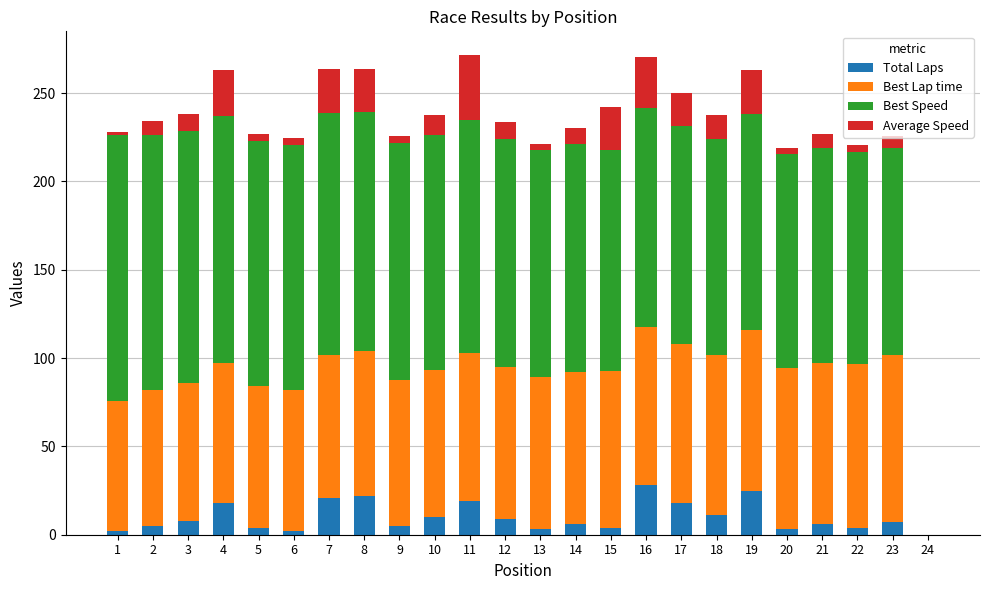

Count the number of data series in this chart.

4